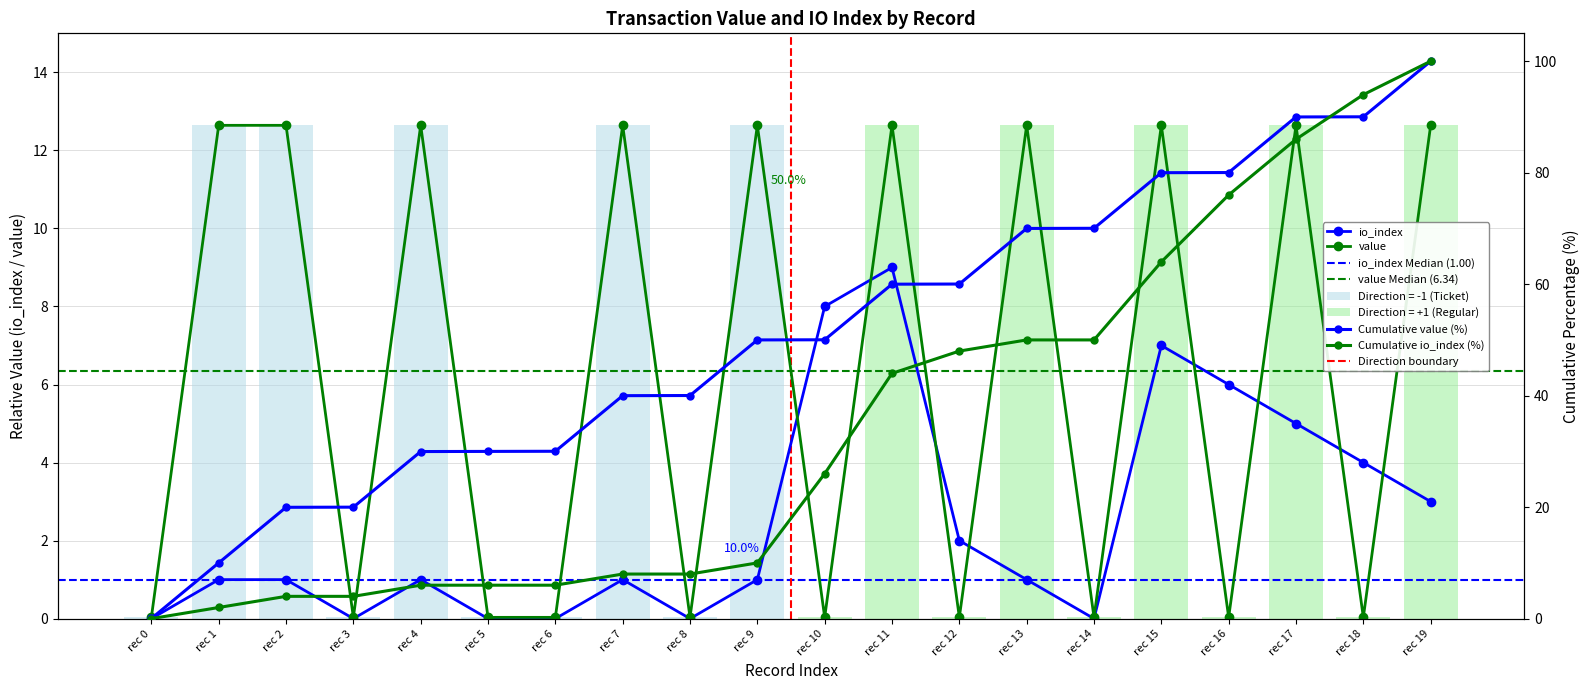

Between rec 6 and rec 11, which is larger?

rec 11